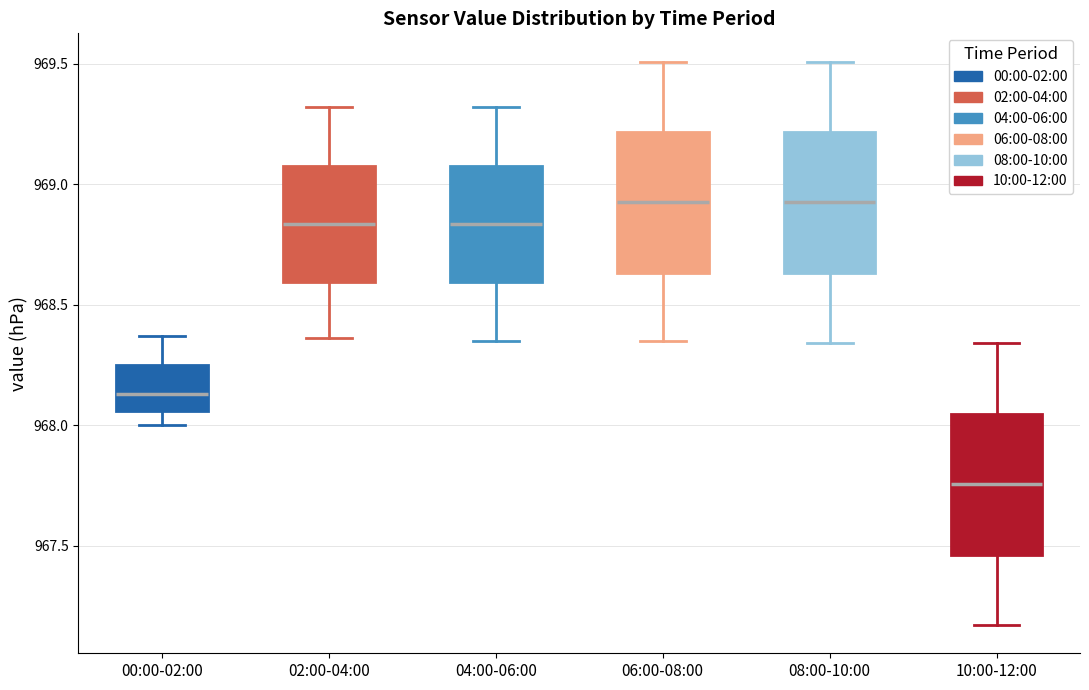

Which box's median line is the lowest?

10:00-12:00